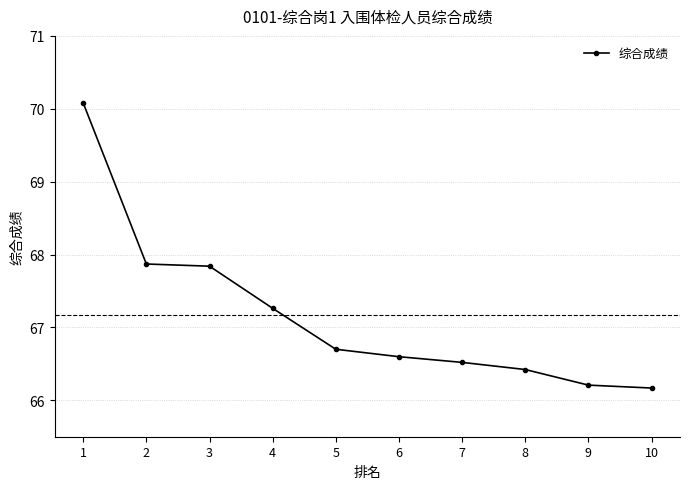

What is the change in value from 1 to 6?

-3.5